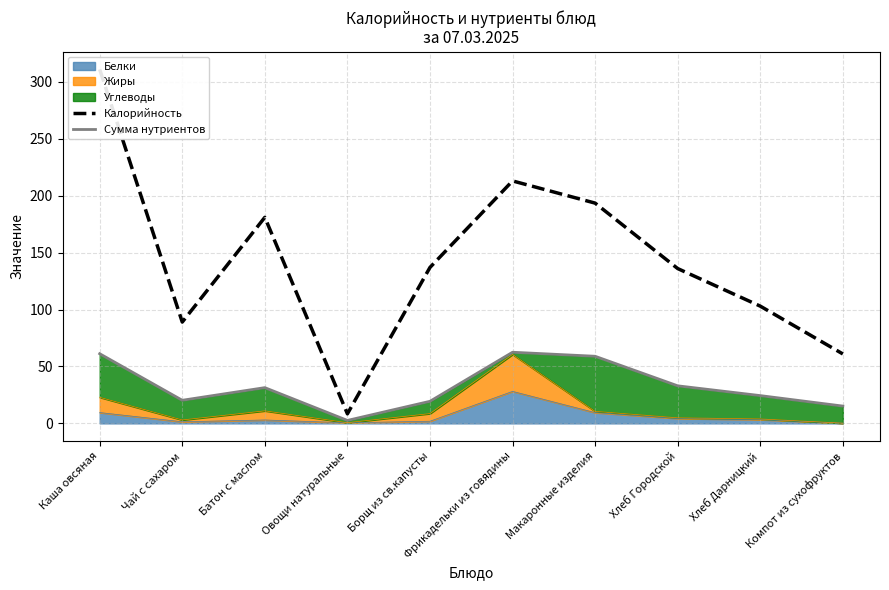

True or false: Сумма нутриентов and Калорийность intersect in this chart.

False